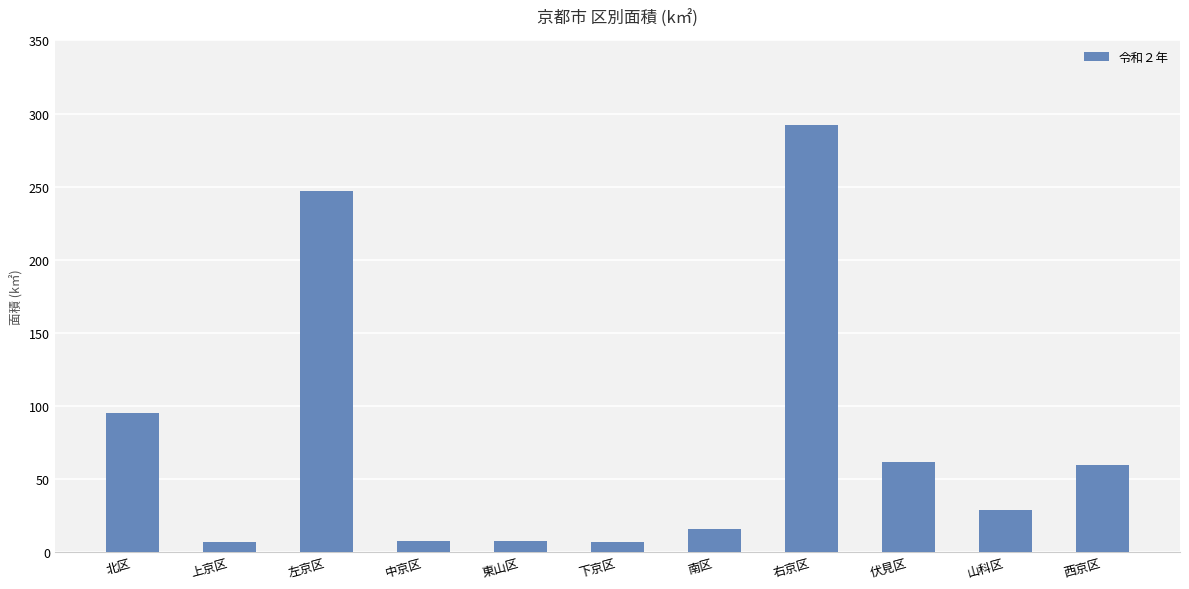

What is the label of the 6th bar from the left?

下京区